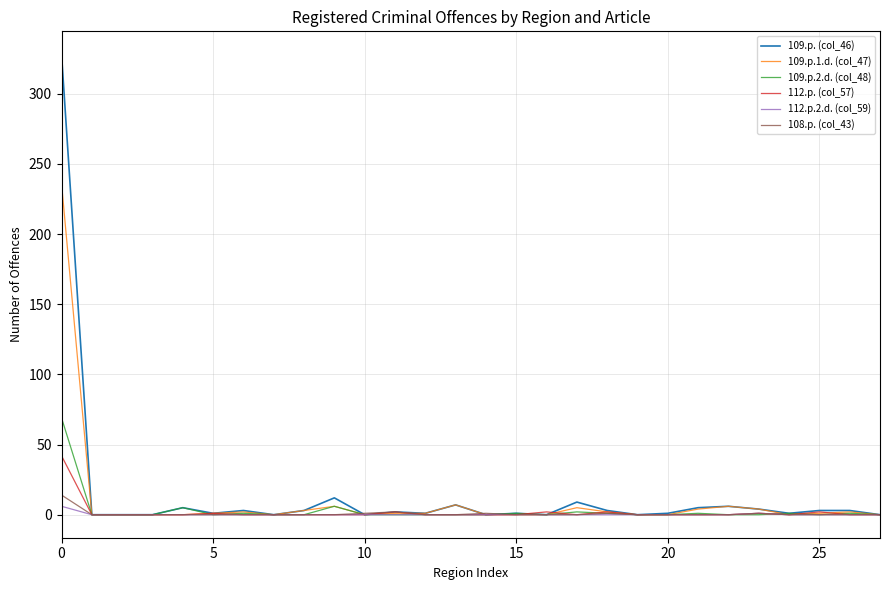

What is the greatest value displayed?

328